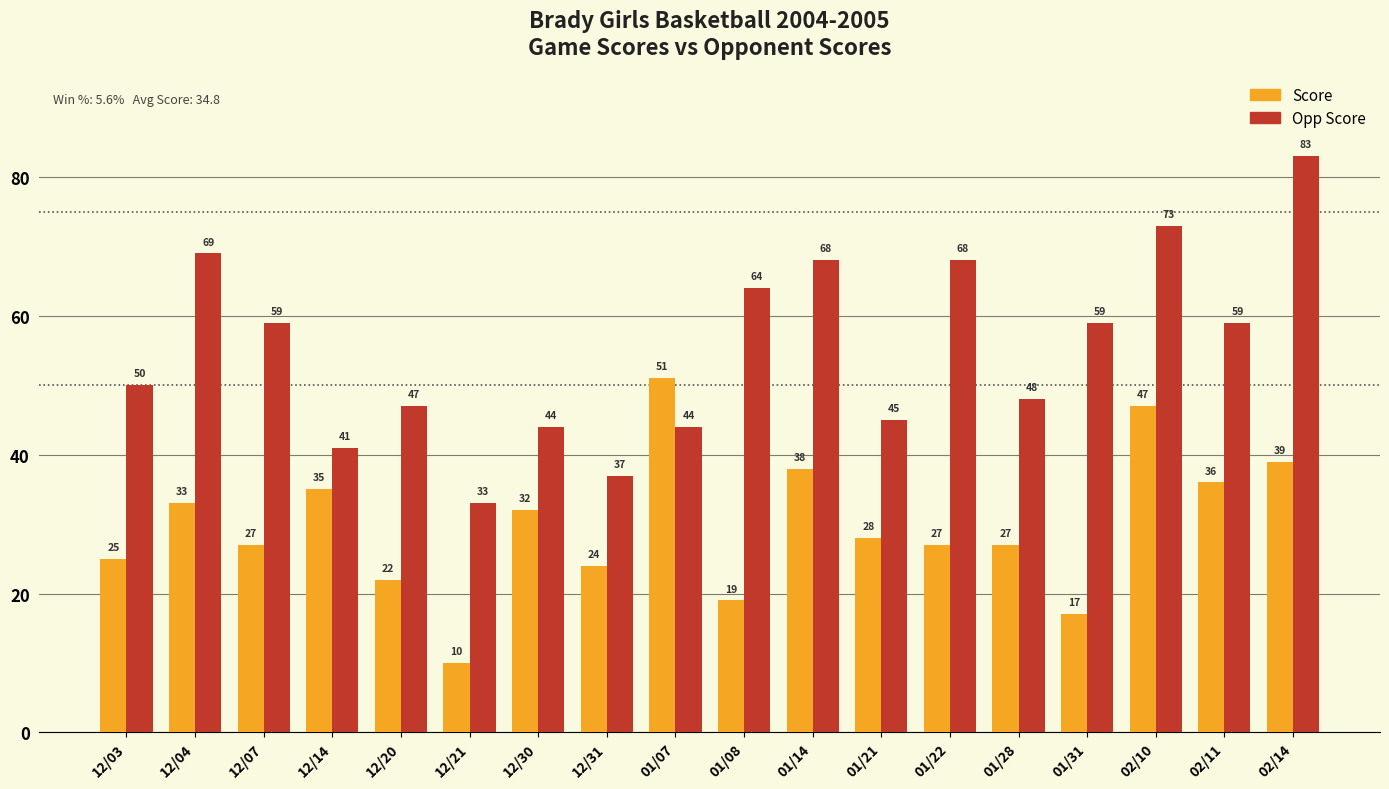

How many values in the Score series are below 28?

9